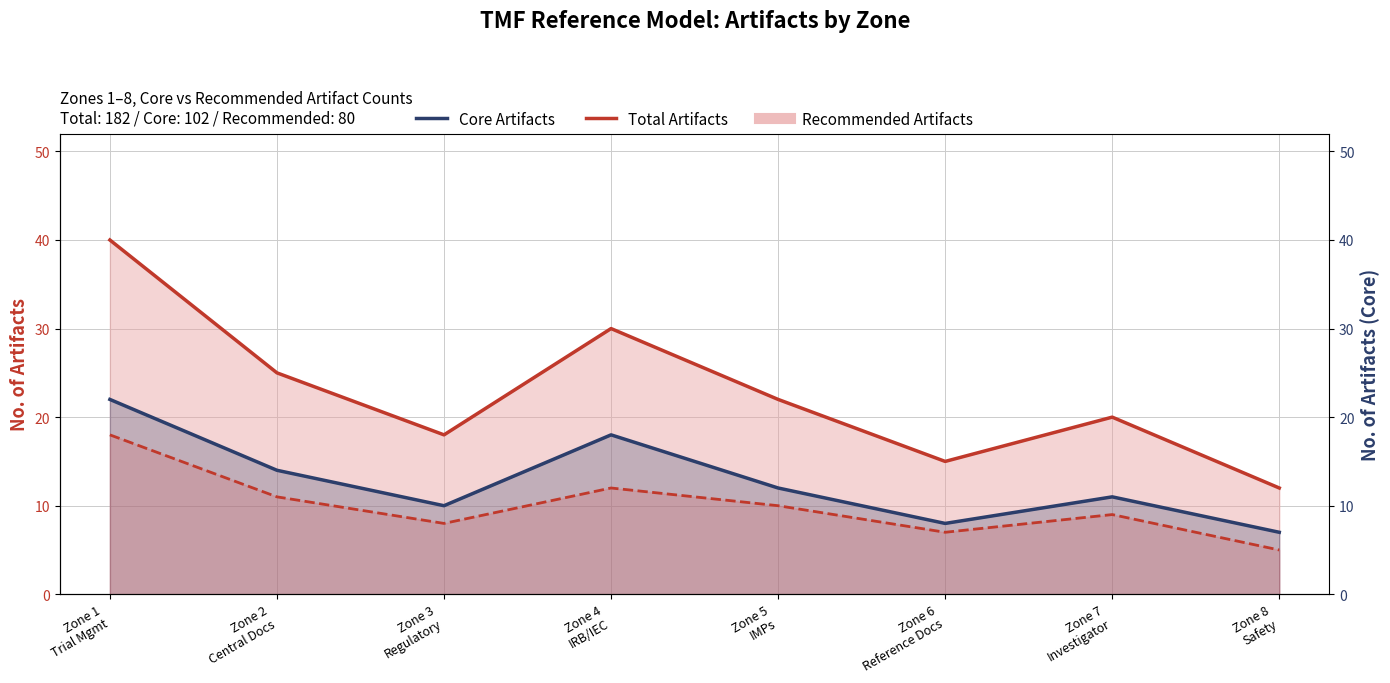

What is the sum of the Total Artifacts values at Zone 4
IRB/IEC and Zone 5
IMPs?

52